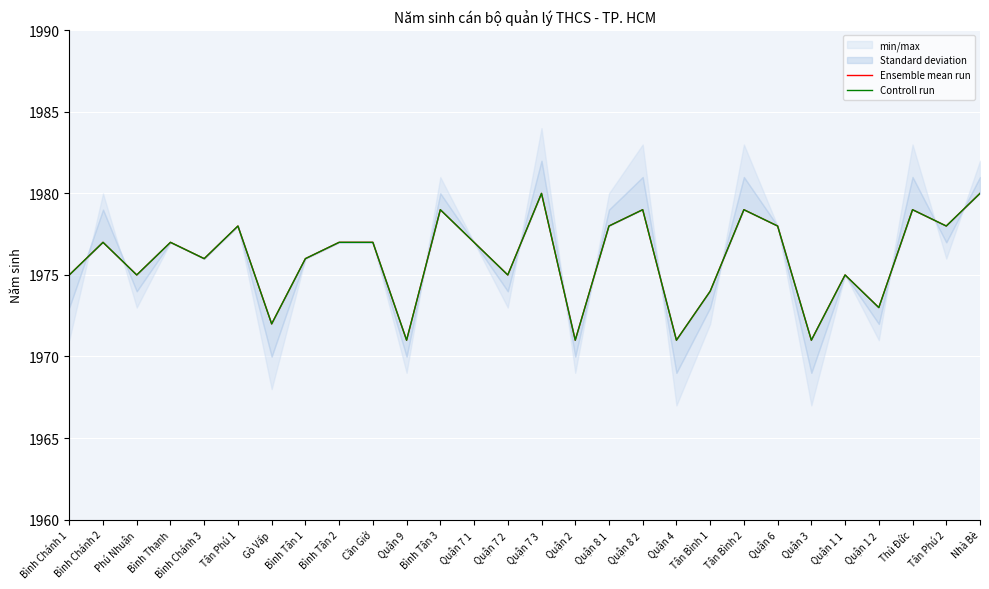

At which category does Ensemble mean run reach its first local valley?

Phú Nhuận